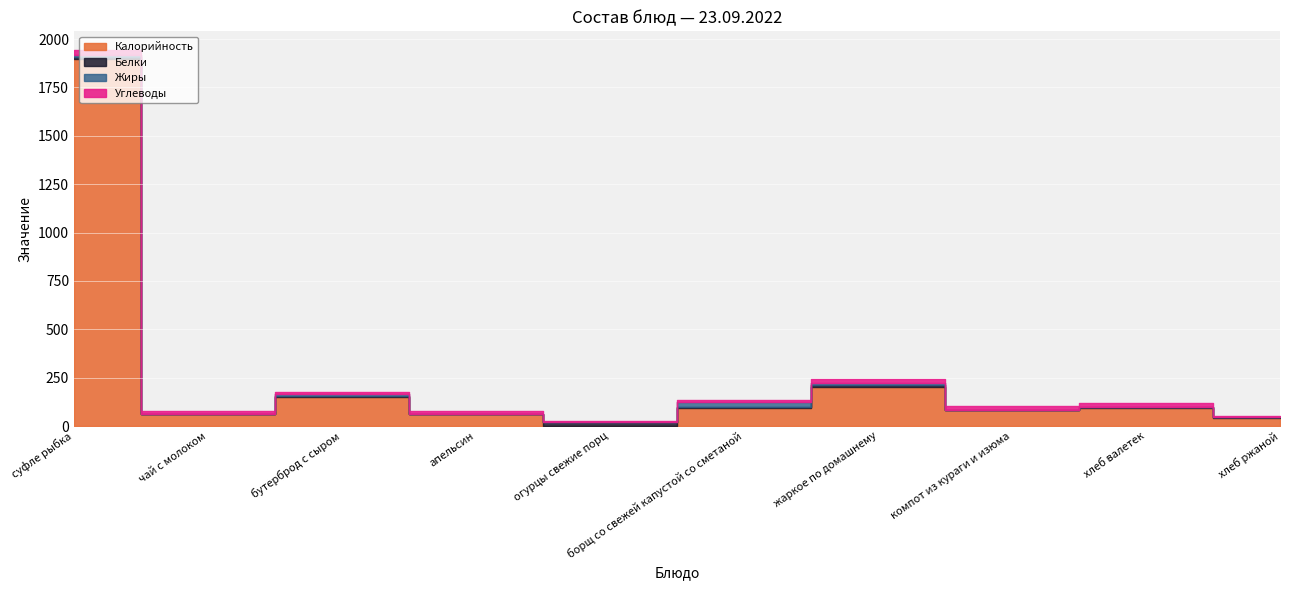

Which series has the widest spread of values?

Калорийность